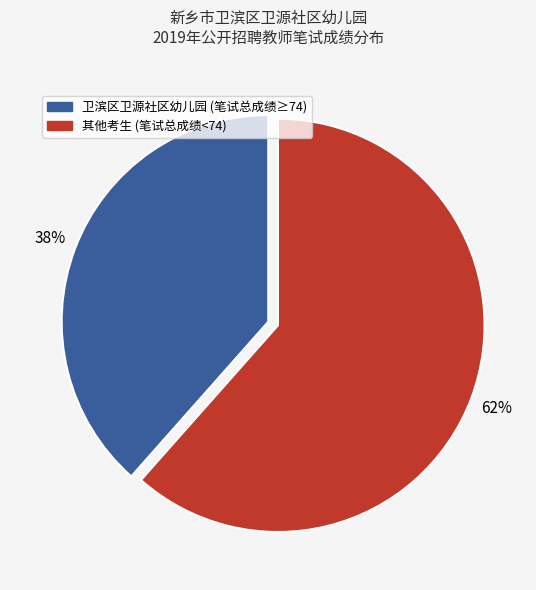

To the nearest percent, what is the average slice percentage?

50%